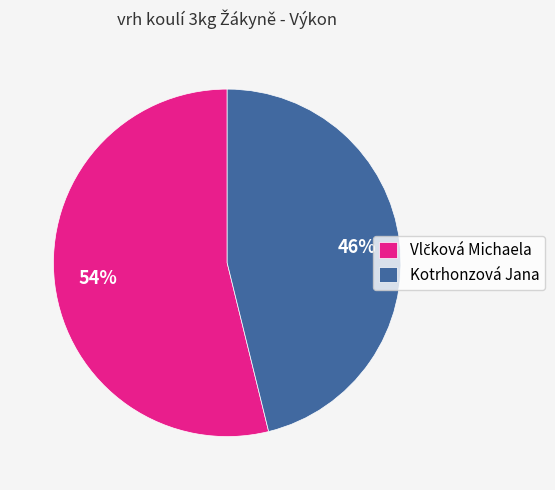

Which category has the smallest portion of the pie?

Kotrhonzová Jana